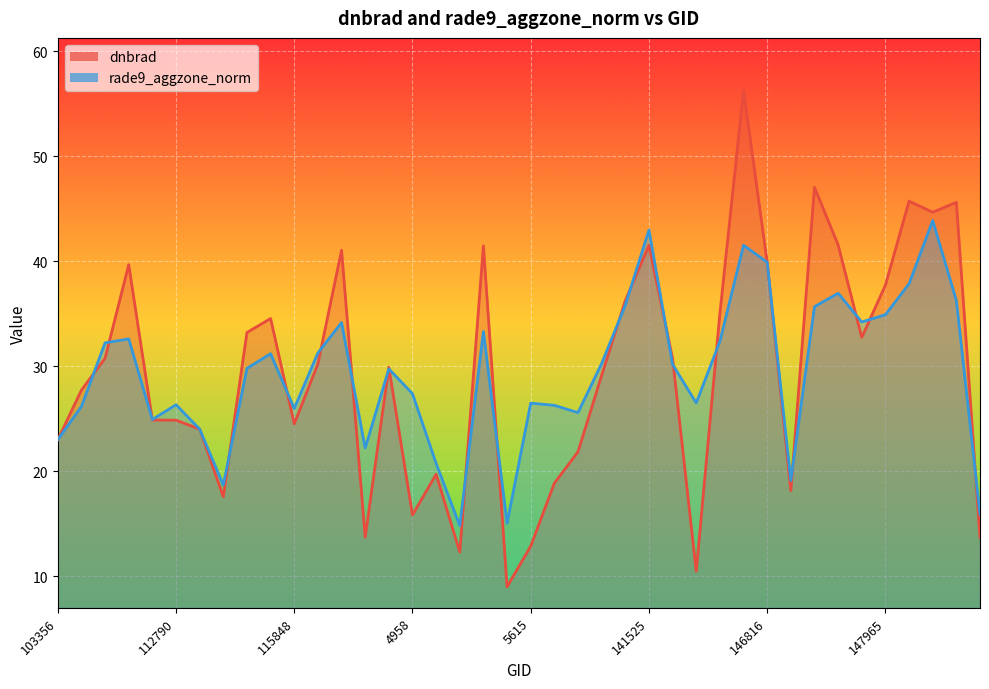

Between which two adjacent categories do dnbrad and rade9_aggzone_norm first intersect?

103356 and 854